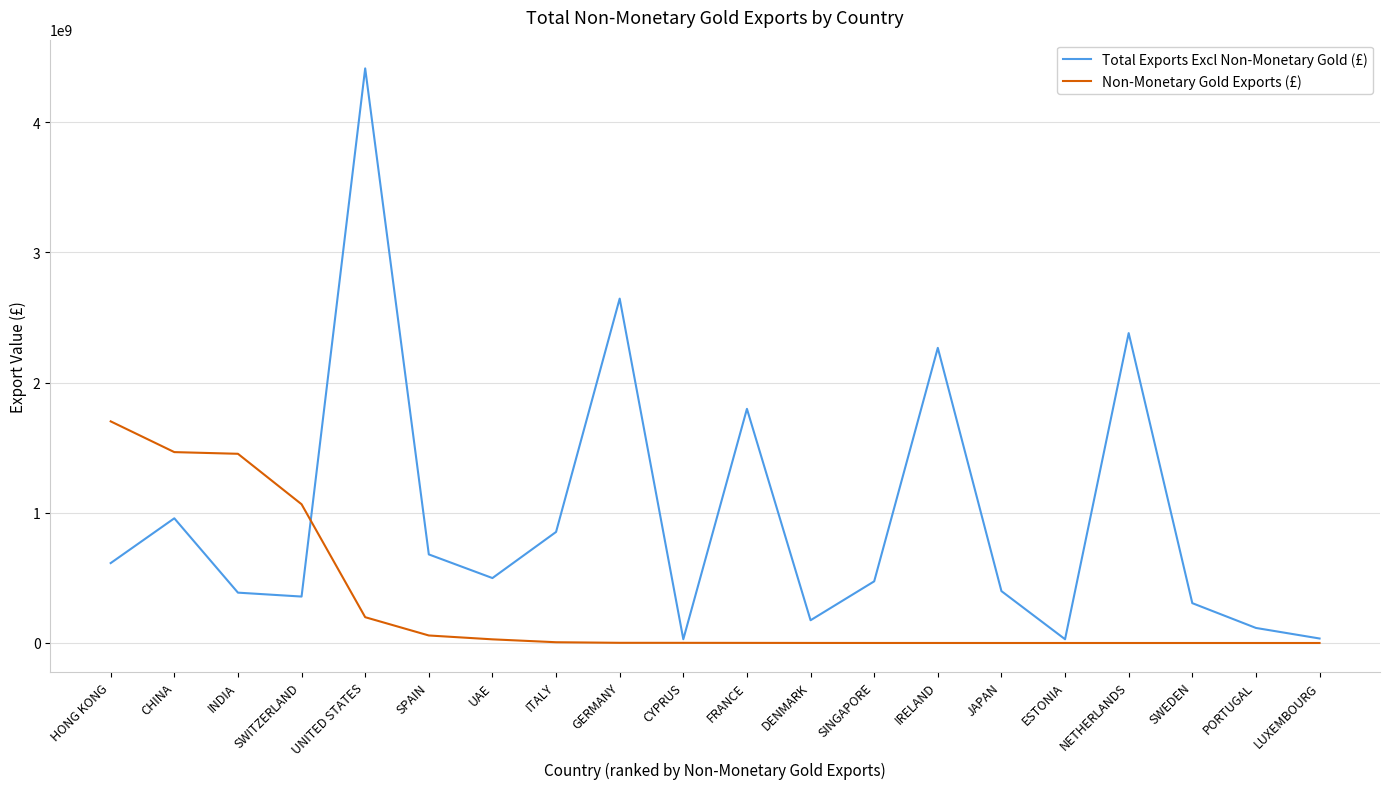

Is it true that Total Exports Excl Non-Monetary Gold (£) equals 115365401 at UAE?

False